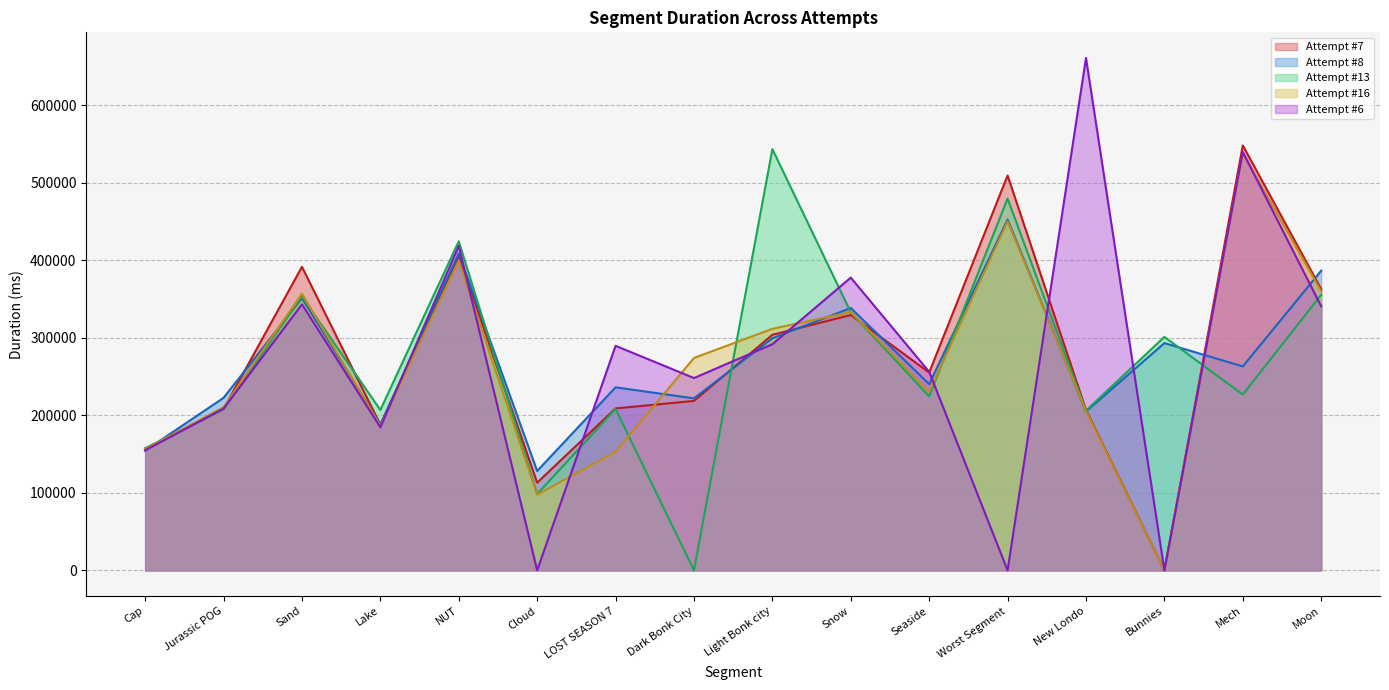

Which category has the lowest value in the Attempt #8 series?

Cloud